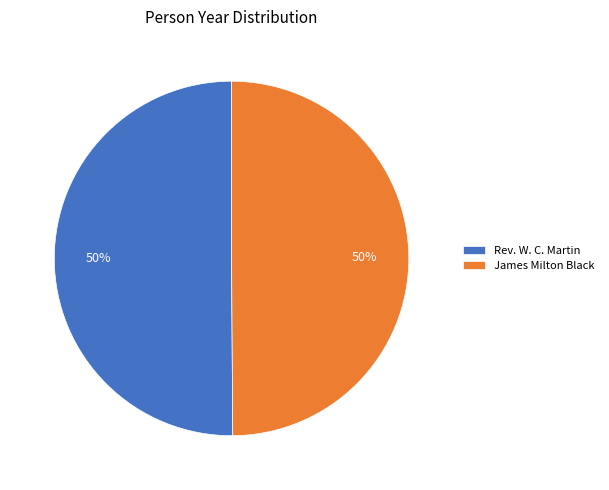

What percentage is the James Milton Black slice, to the nearest percent?

50%